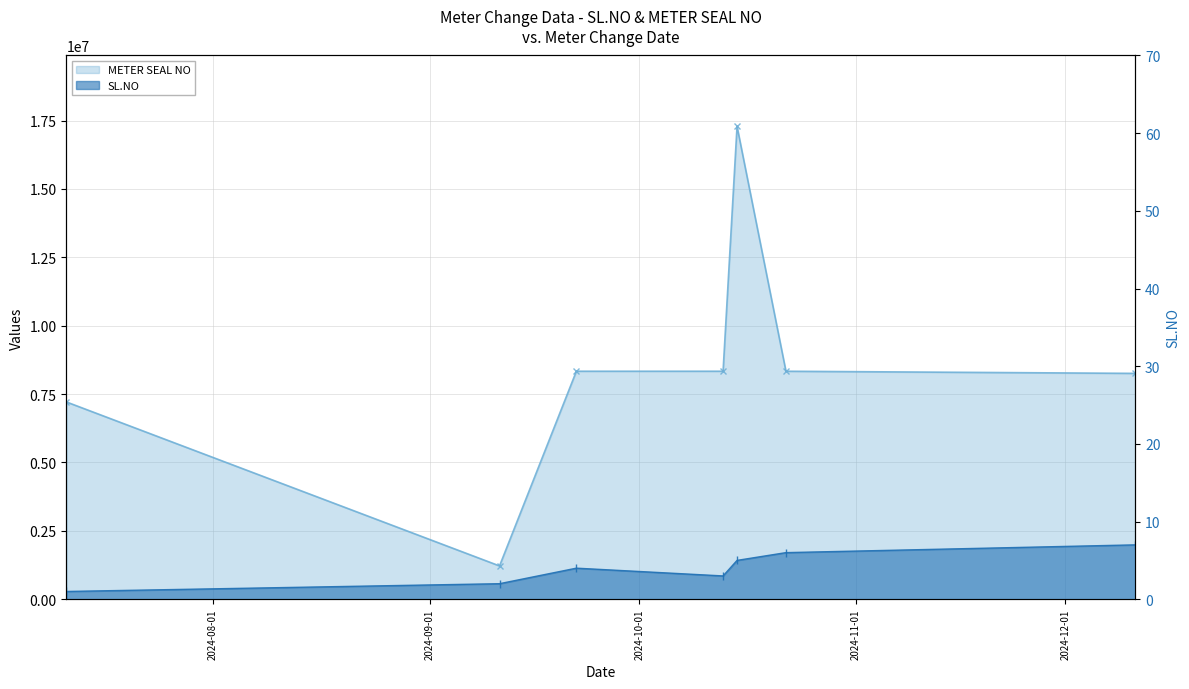

Is it true that the value at 2024-07-11 is 7212914?

True